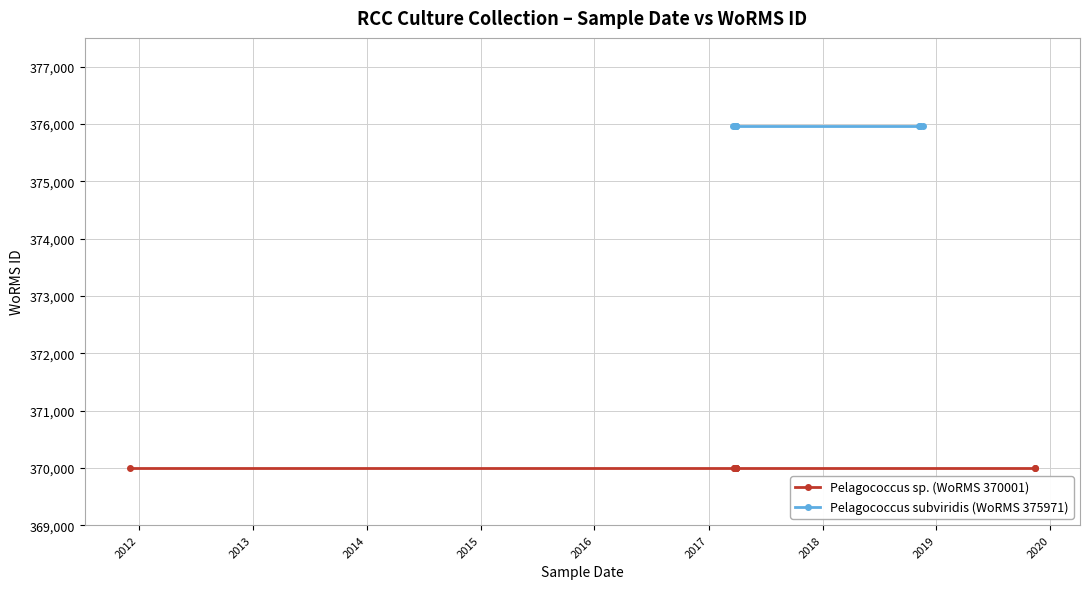

What is the minimum value for Pelagococcus sp. (WoRMS 370001)?

370001